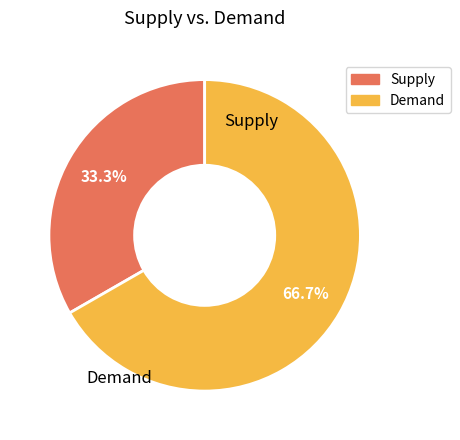

How many segments does this pie chart have?

2